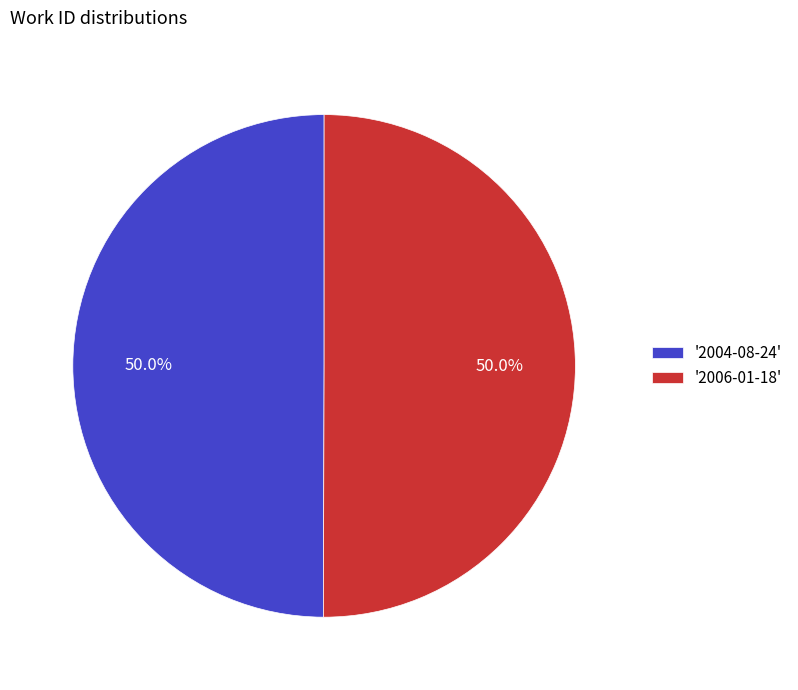

What is the total percentage of '2004-08-24' and '2006-01-18'?

100.0%